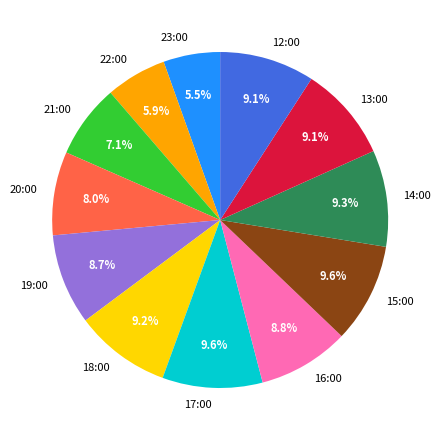

What percentage is NOT represented by 12:00?

90.9%